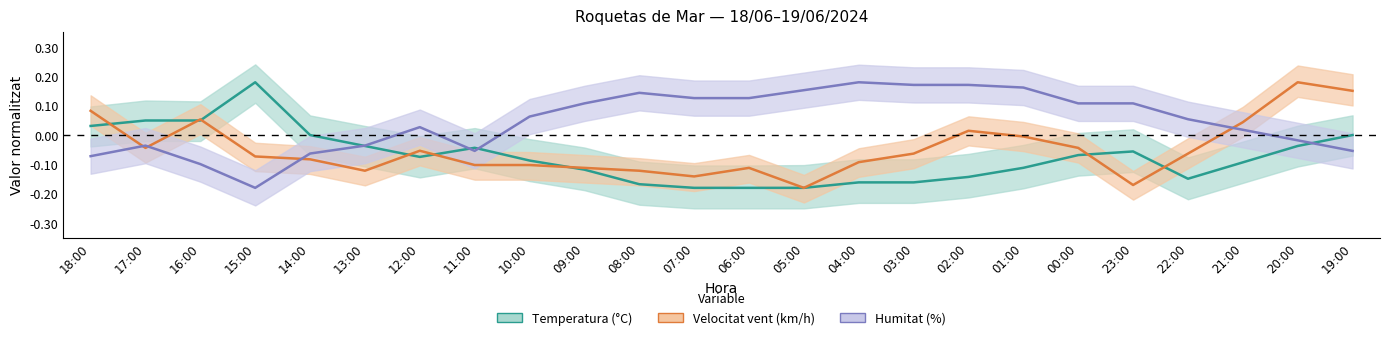

The value of Velocitat del vent (km/h) at 05:00 is -0.1. True or false?

False